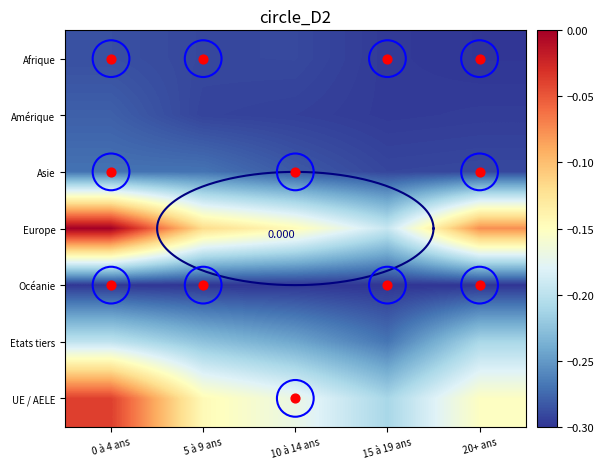

Which series changed the most between 5 à 9 ans and 15 à 19 ans?

Europe